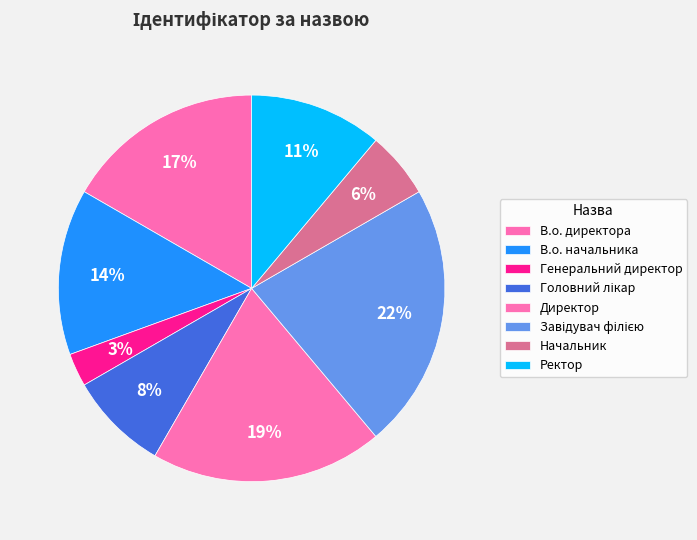

Rank the categories by value from highest to lowest.

Завідувач філією, Директор, В.о. директора, В.о. начальника, Ректор, Головний лікар, Начальник, Генеральний директор